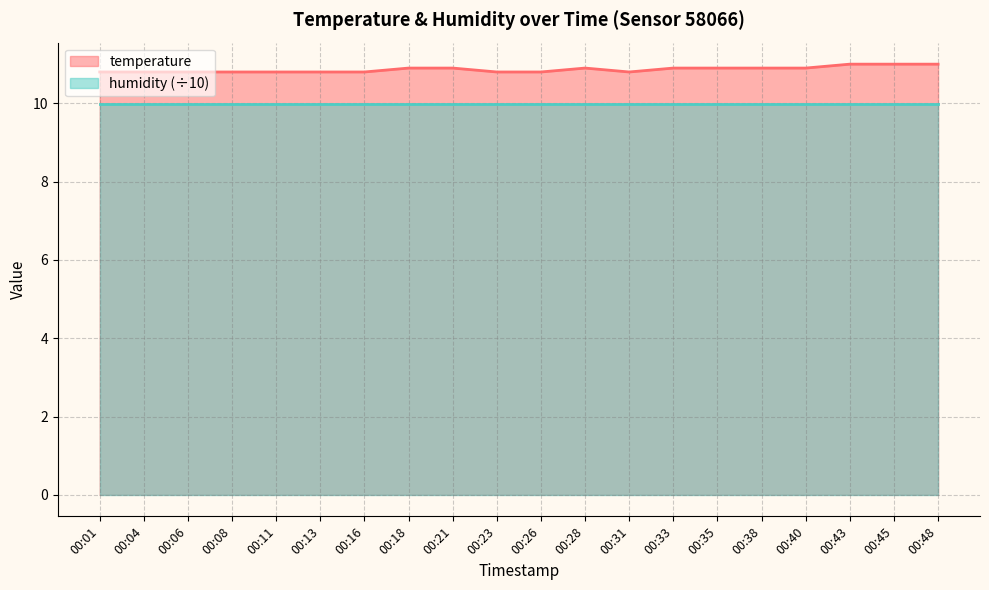

Count the values in the range 10 to 11.

20